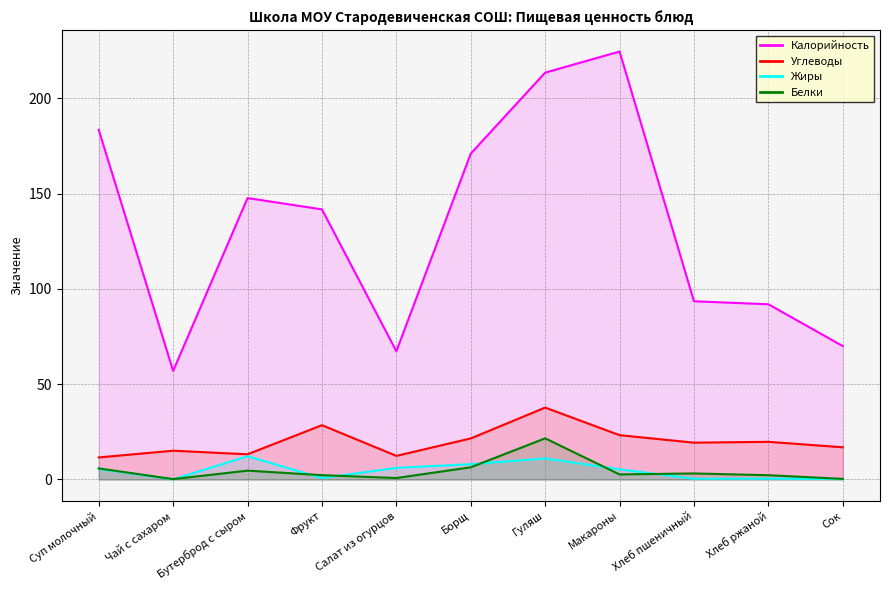

What is the approximate value of Жиры at Макароны?

5.3